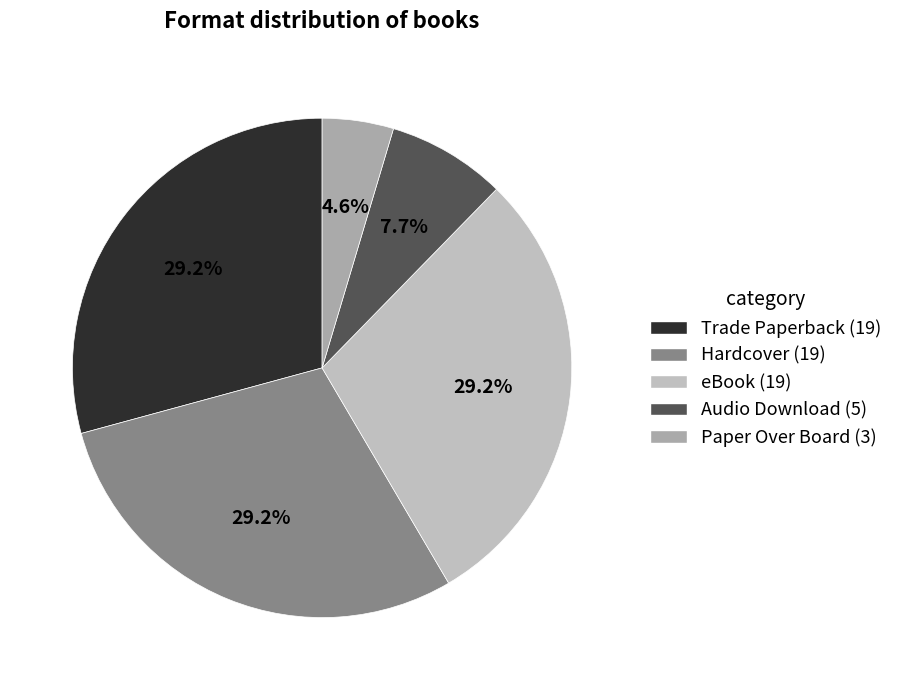

To the nearest percent, what is the difference between the Audio Download and Paper Over Board slice percentages?

3%